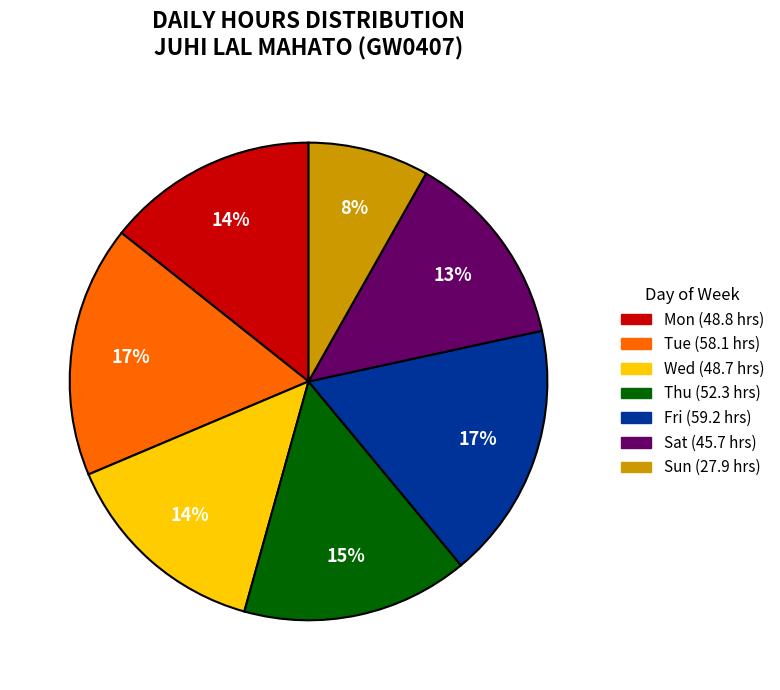

To the nearest percent, what is the difference between the largest and smallest slice percentages?

9%